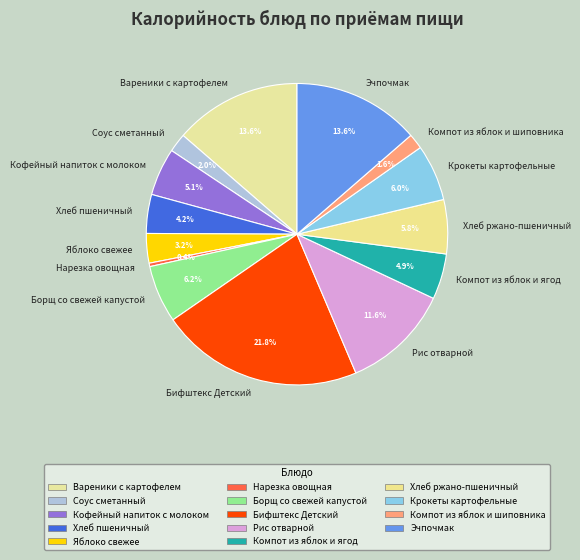

Is it true that Хлеб пшеничный is 4% of the pie?

True